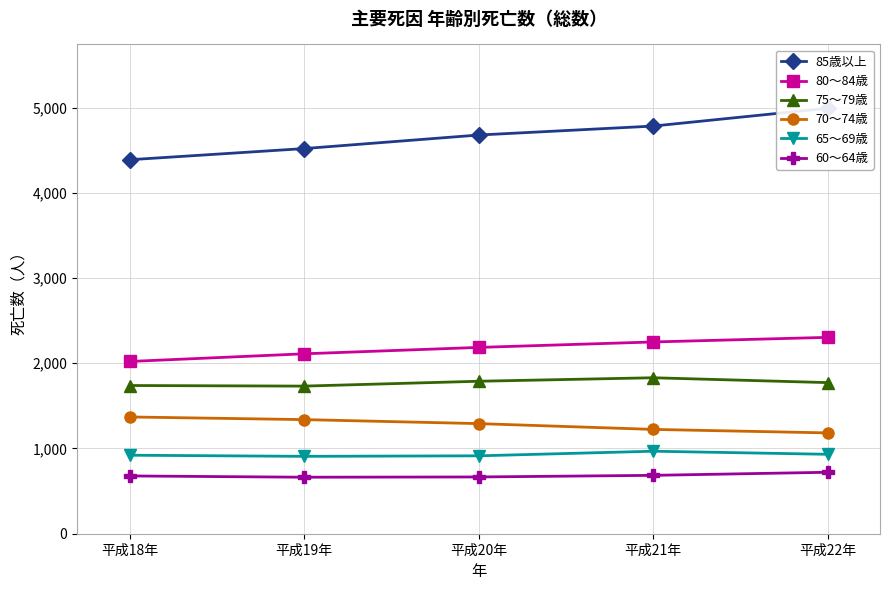

Where is the first local minimum for 60～64歳?

平成19年